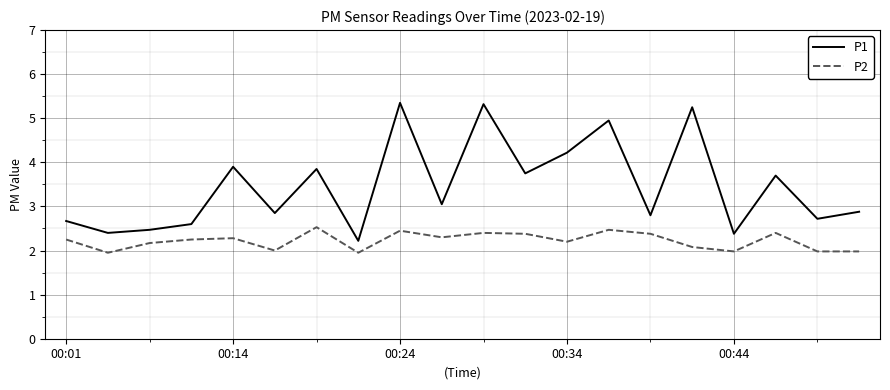

Which series has the largest total across all categories?

P1